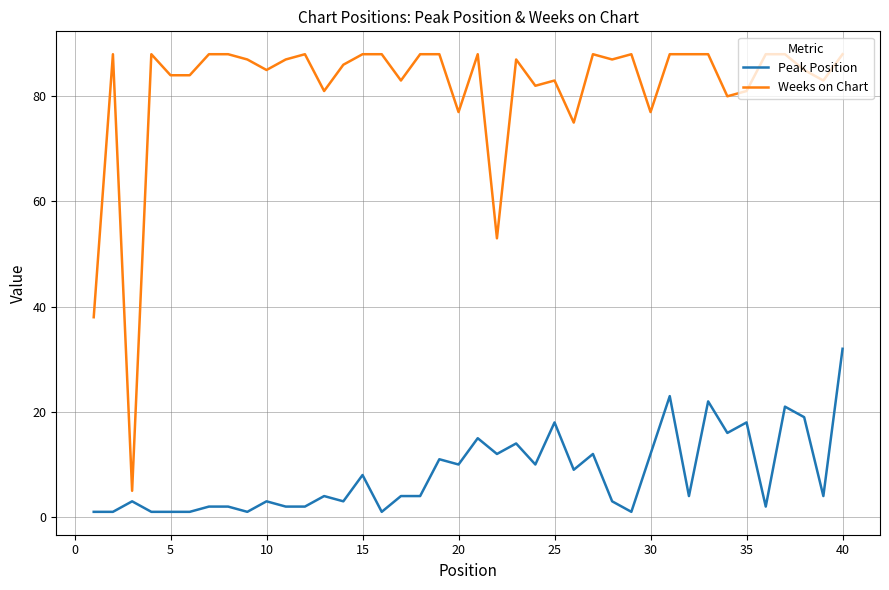

List the series in order of their overall mean, lowest first.

Peak Position, Weeks on Chart